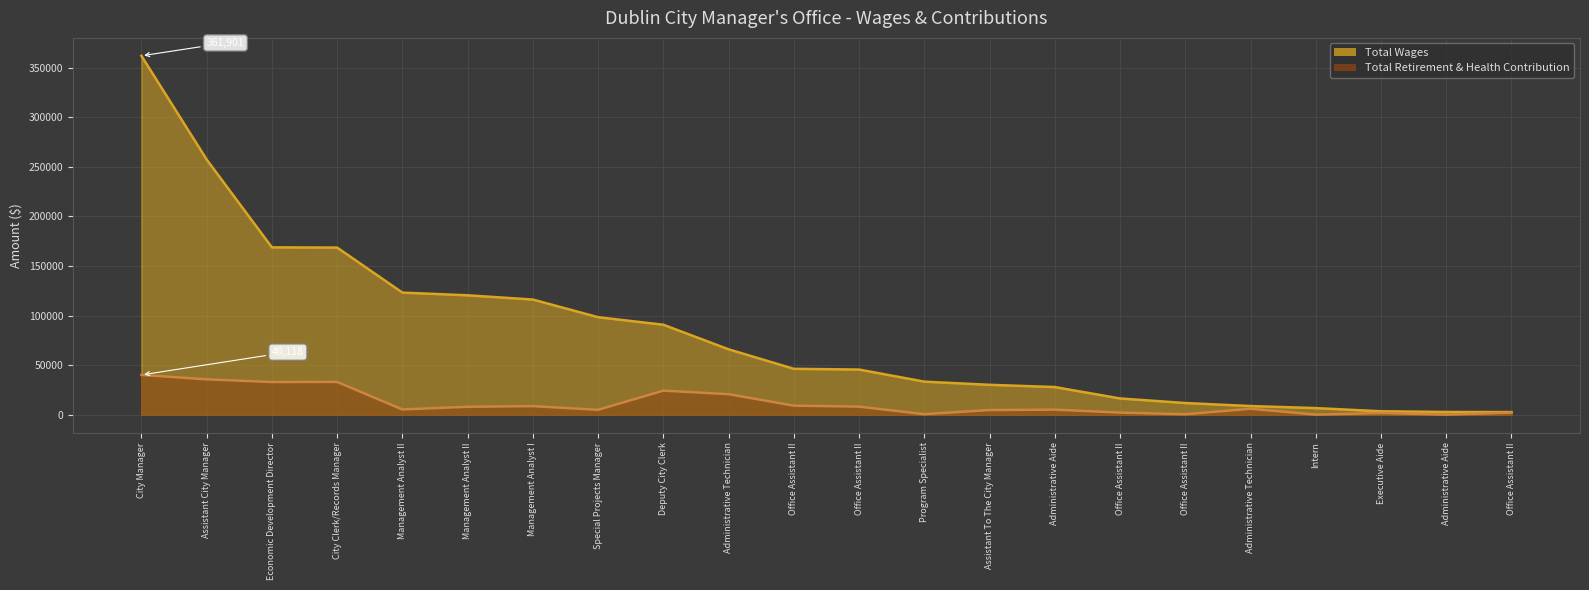

In Total Retirement & Health Contribution, how many points are higher than both neighbors (excluding endpoints)?

6